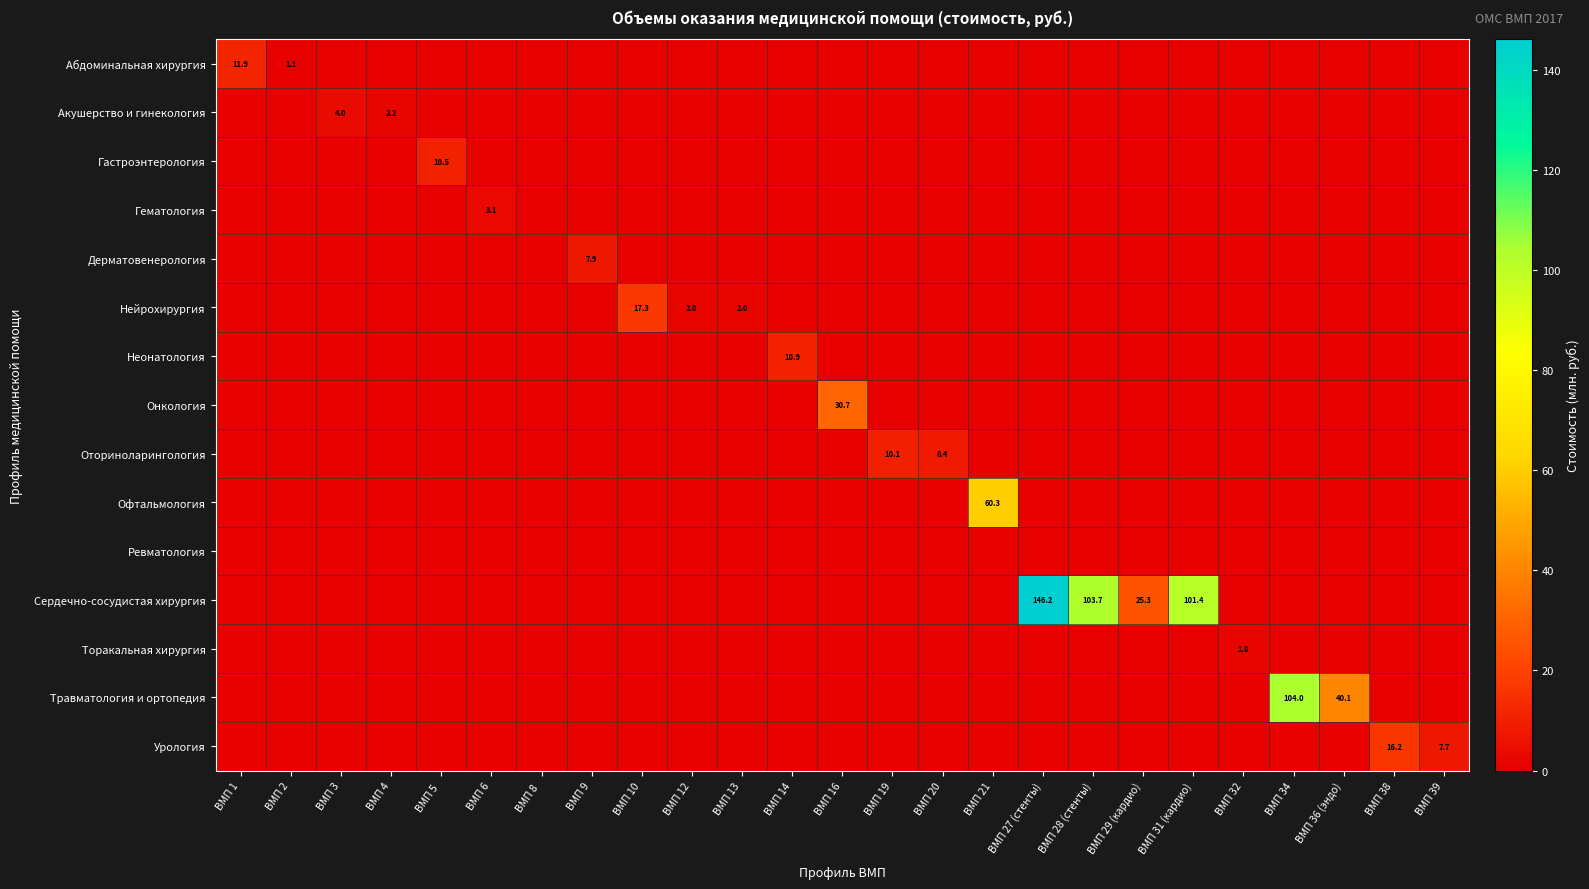

The Сердечно-сосудистая хирургия series shows 139.6 at ВМП 31 (кардио). True or false?

False